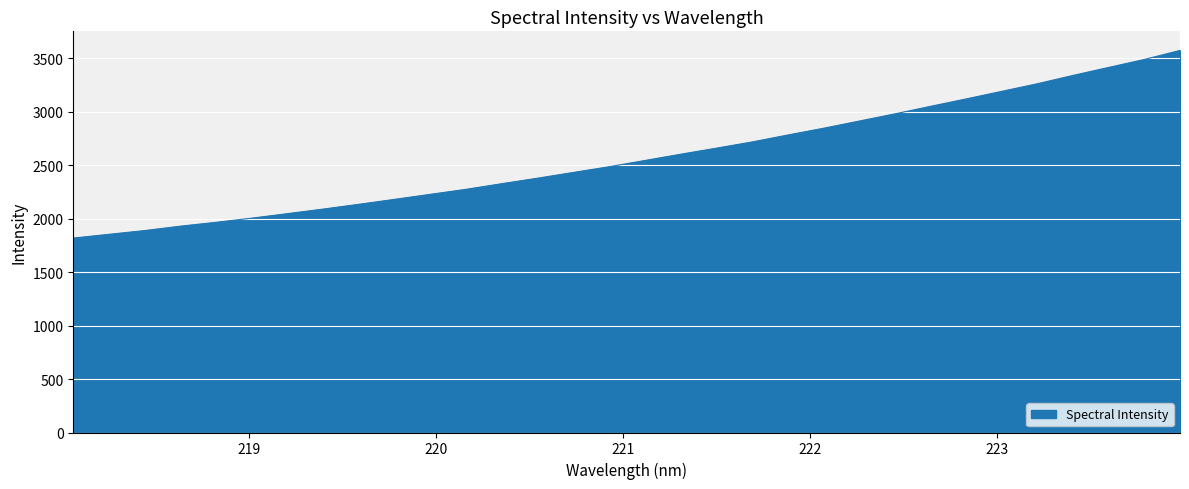

What is the sum of all values?

82510.5